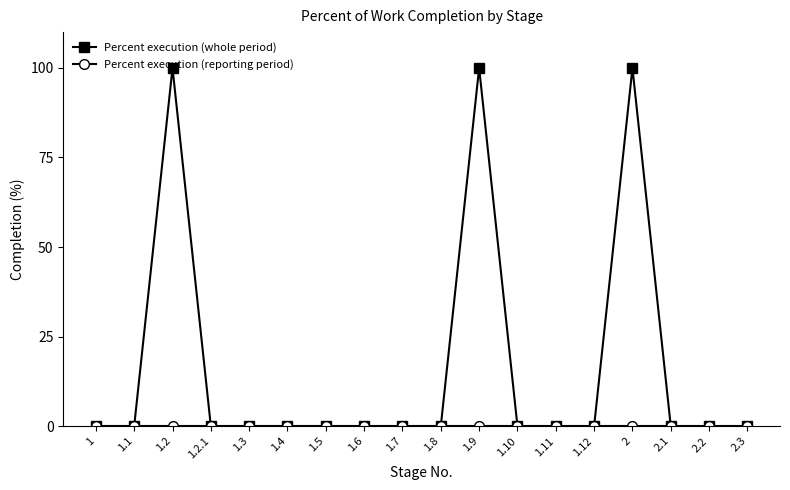

The value of Percent execution (whole period) at 1.1 is 55. True or false?

False